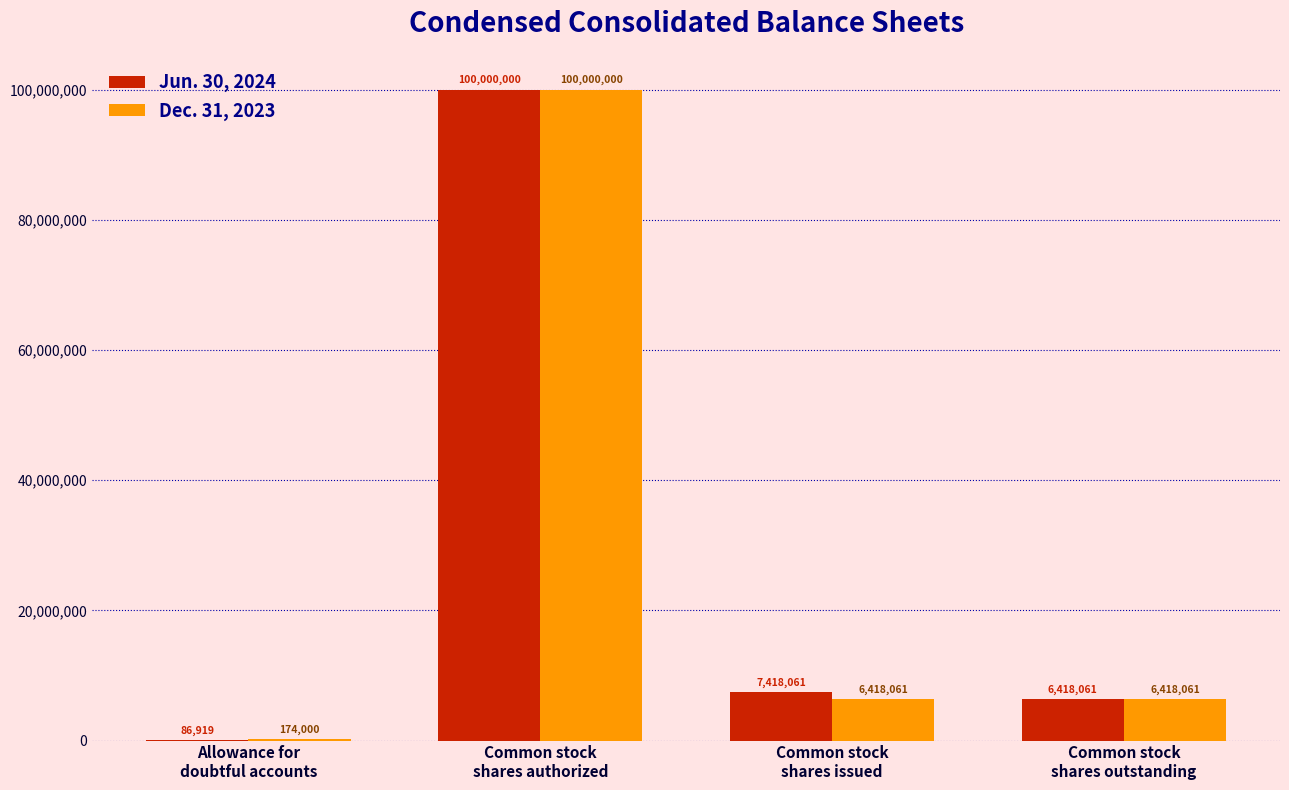

Which series has the largest total across all categories?

Jun. 30, 2024